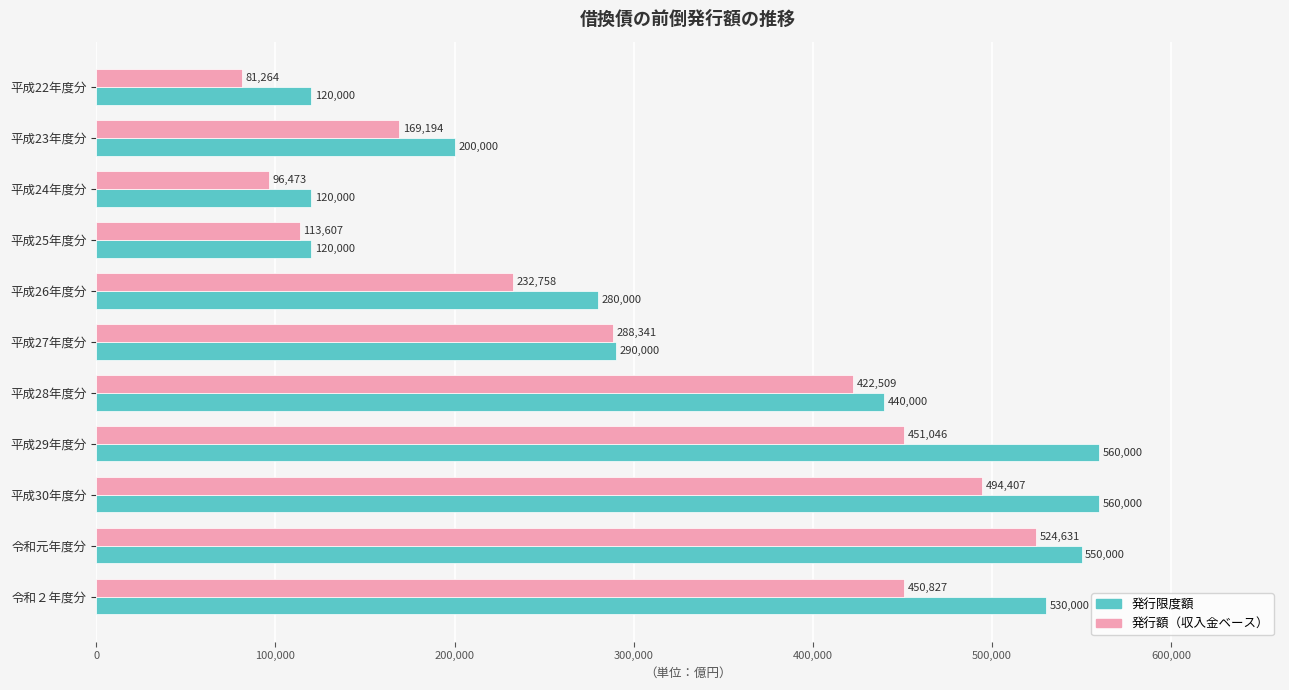

What is the average value of the 発行限度額 series?

342727